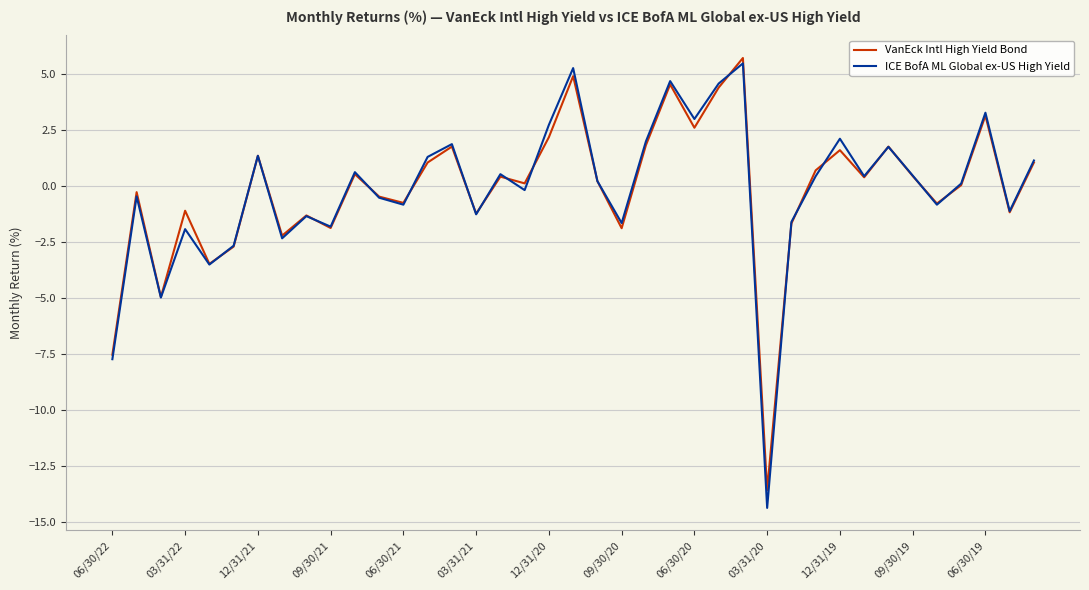

Which series has the largest range (max minus min)?

ICE BofA ML Global ex-US High Yield